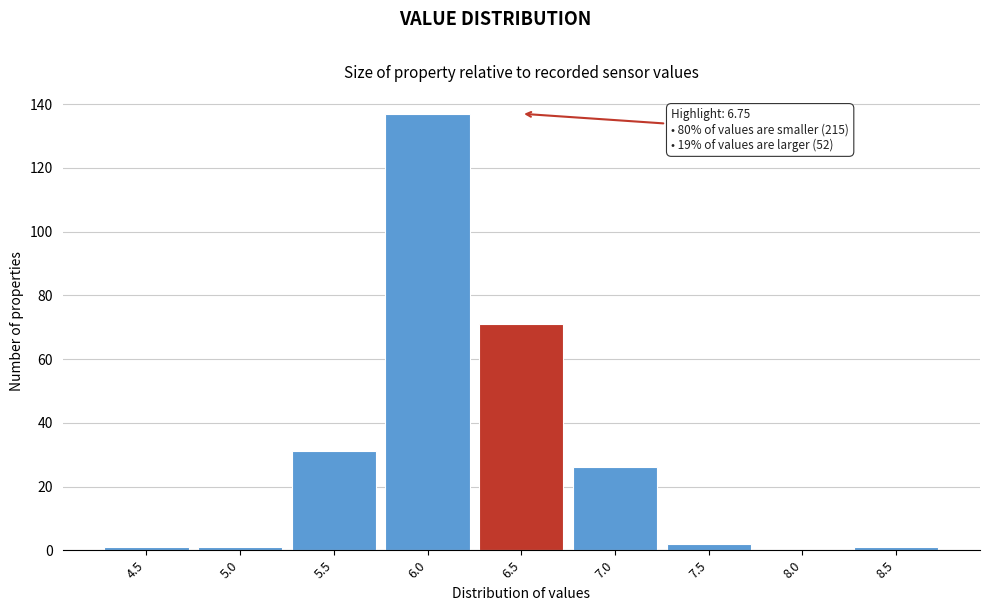

Reading right to left, extract all data points from this chart.

8.5=1	8.0=0	7.5=2	7.0=26	6.5=71	6.0=137	5.5=31	5.0=1	4.5=1